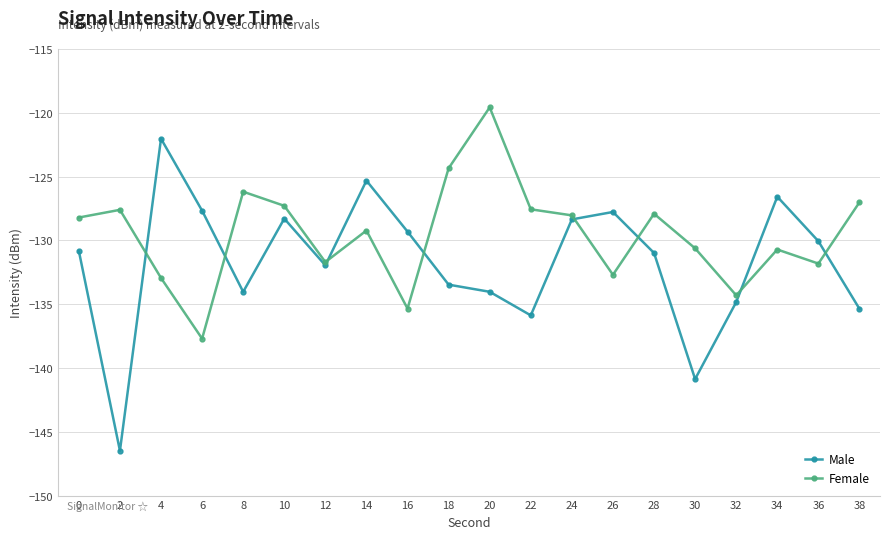

At which category does Male reach its first local valley?

2